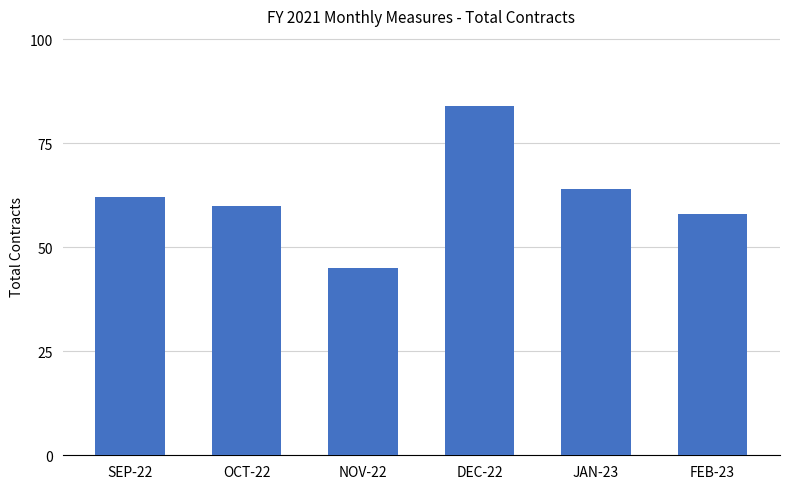

List the labels in order of value, smallest first.

NOV-22, FEB-23, OCT-22, SEP-22, JAN-23, DEC-22